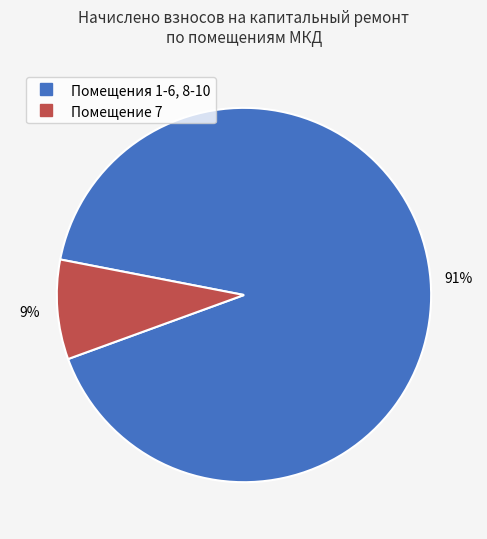

Is there any slice that represents more than half of the pie?

Yes